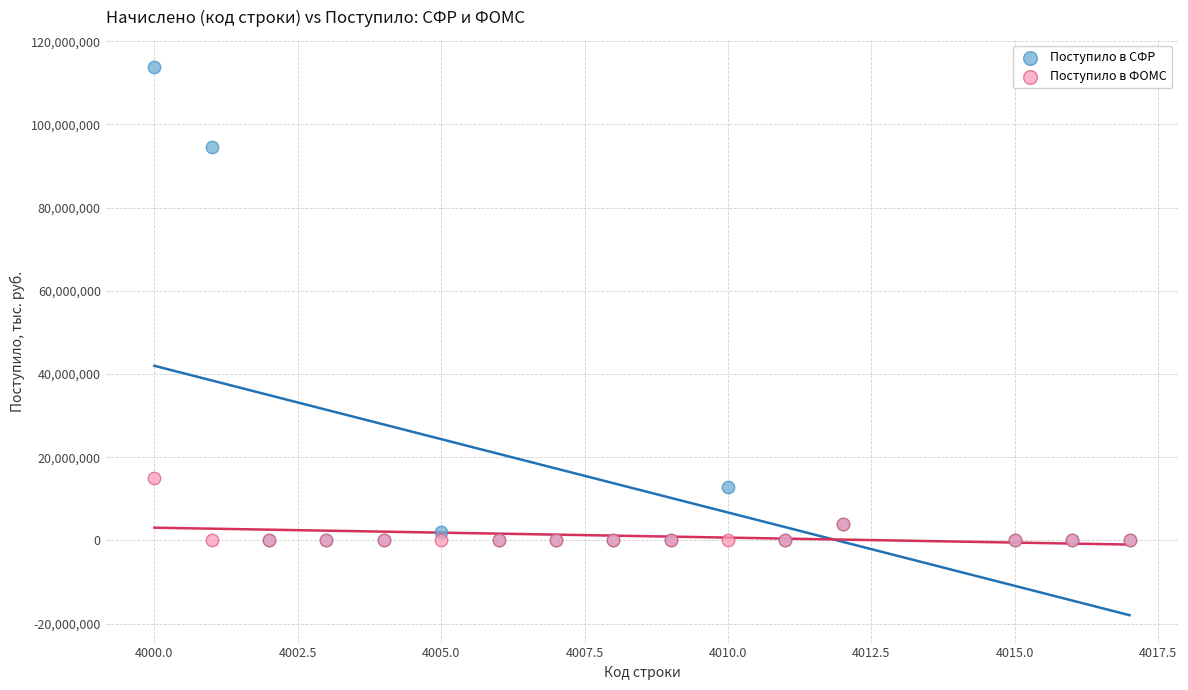

Which series contains the highest Y value?

Поступило в СФР